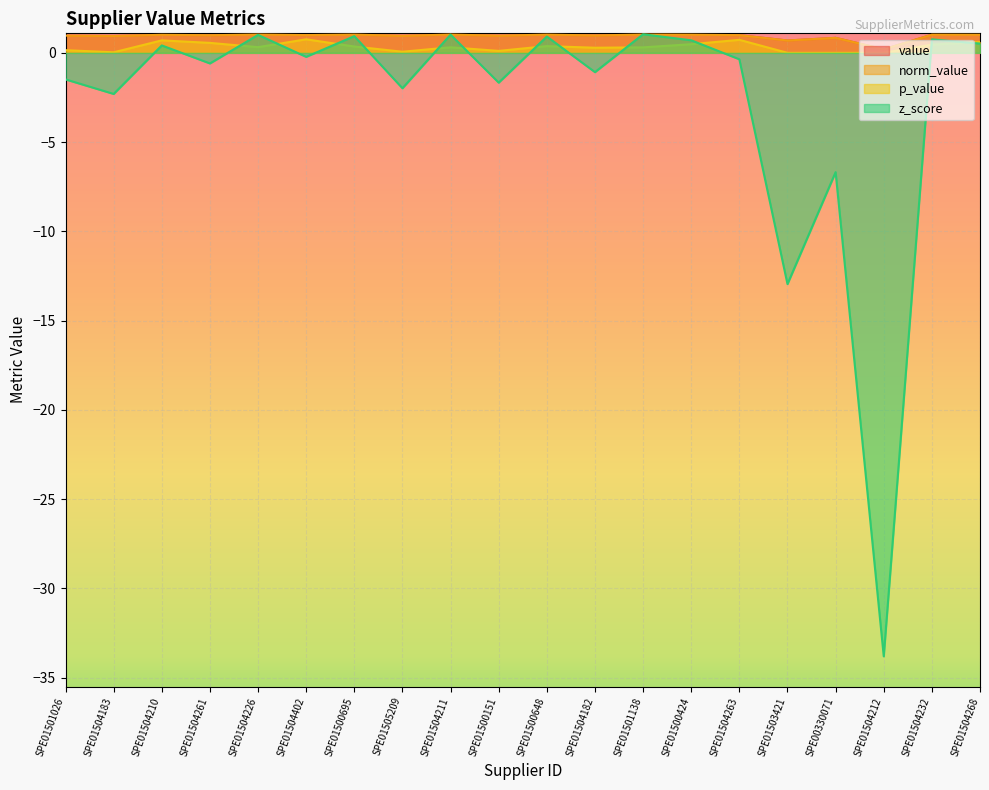

True or false: p_value and norm_value intersect in this chart.

False